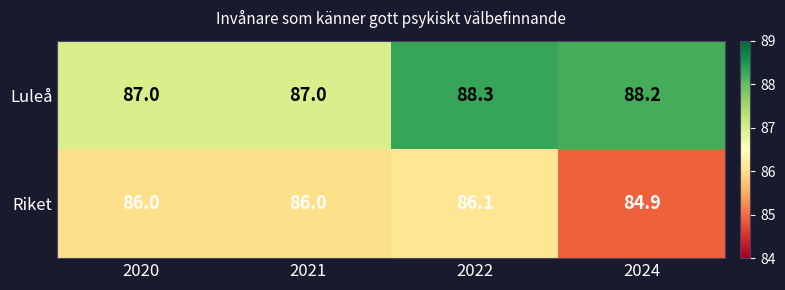

Which series has the largest total across all categories?

Luleå